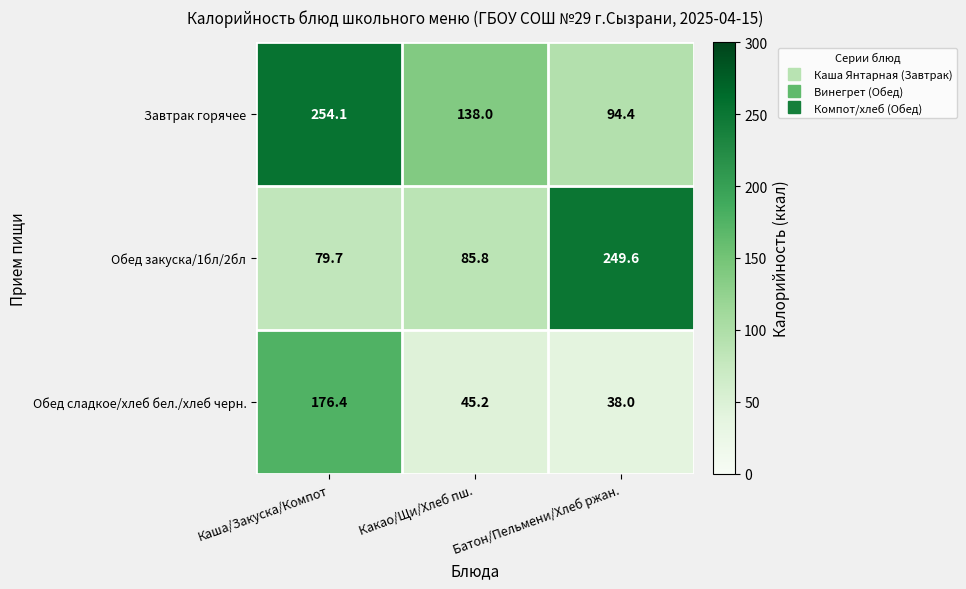

What is the difference between the Обед закуска/1бл/2бл values at Какао/Щи/Хлеб пш. and Каша/Закуска/Компот?

6.1